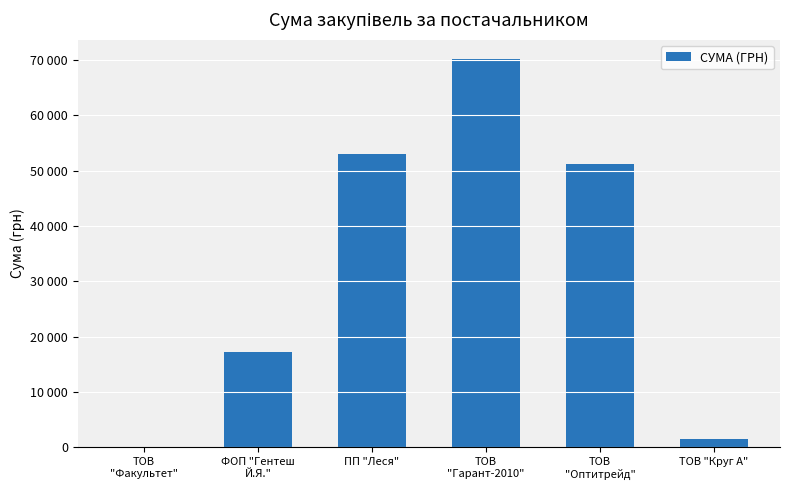

What is the change in value from ТОВ
"Факультет" to ФОП "Гентеш
Й.Я."?

+17007.5